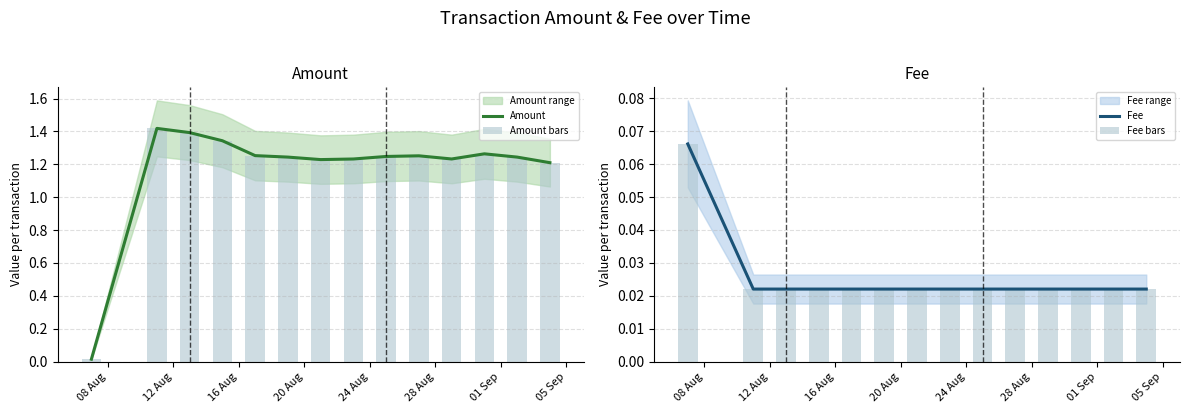

Between 28 Aug and 01 Sep, which is larger?

28 Aug